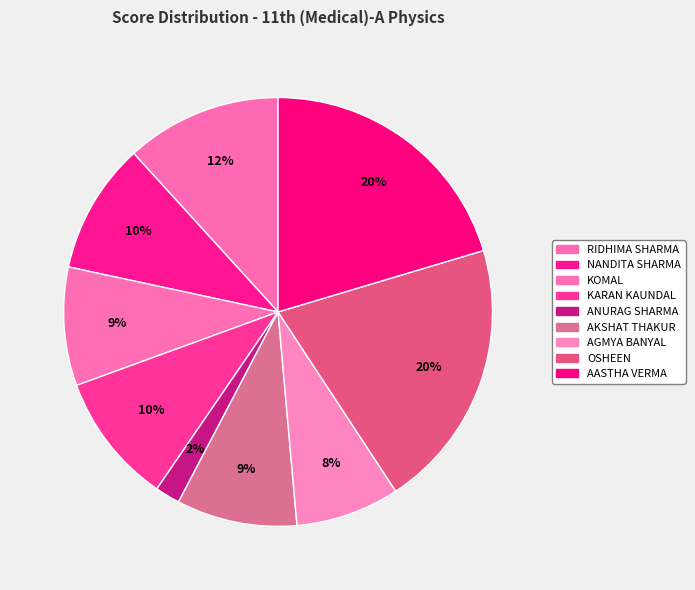

Does KARAN KAUNDAL represent more than half of the total?

No